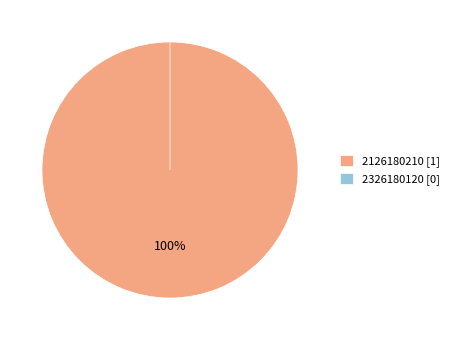

What is the total percentage of 2326180120 and 2126180210?

100.0%